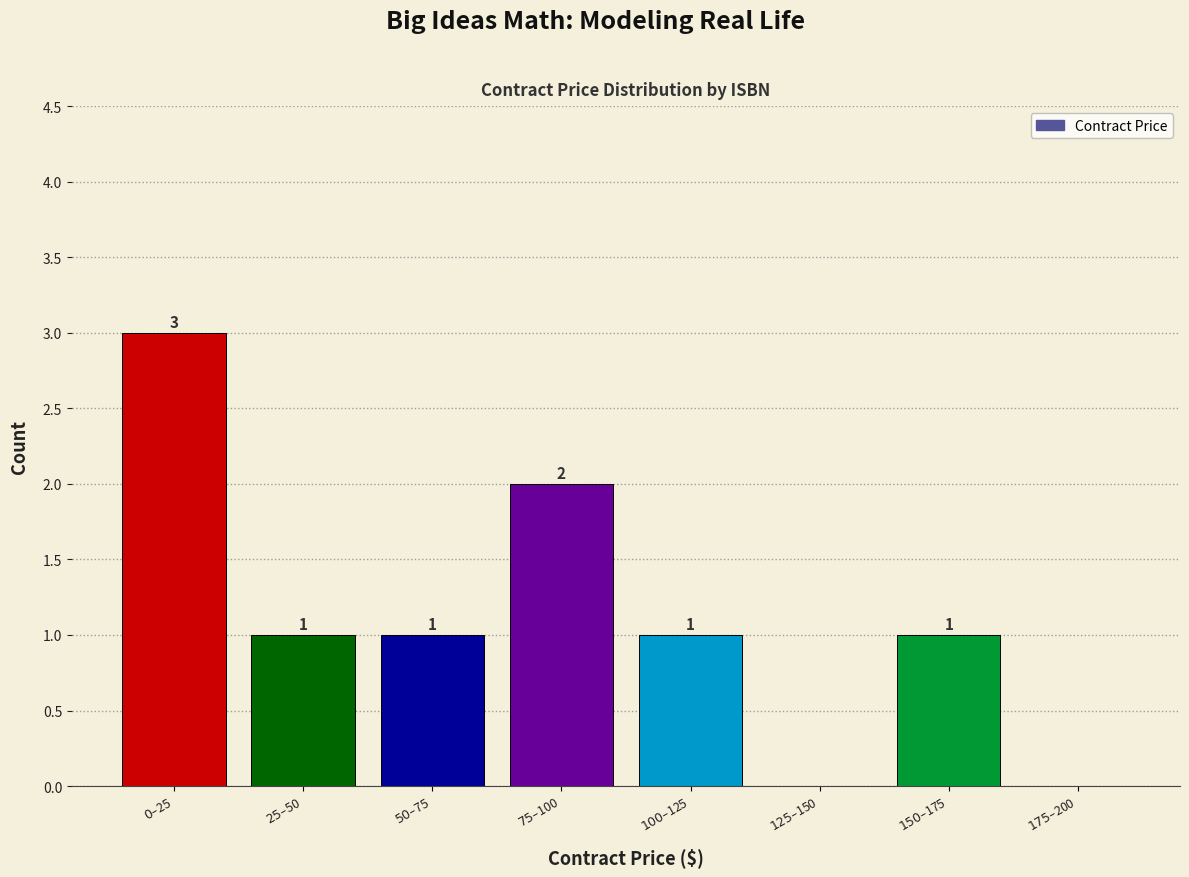

What is the maximum value shown in the chart?

3